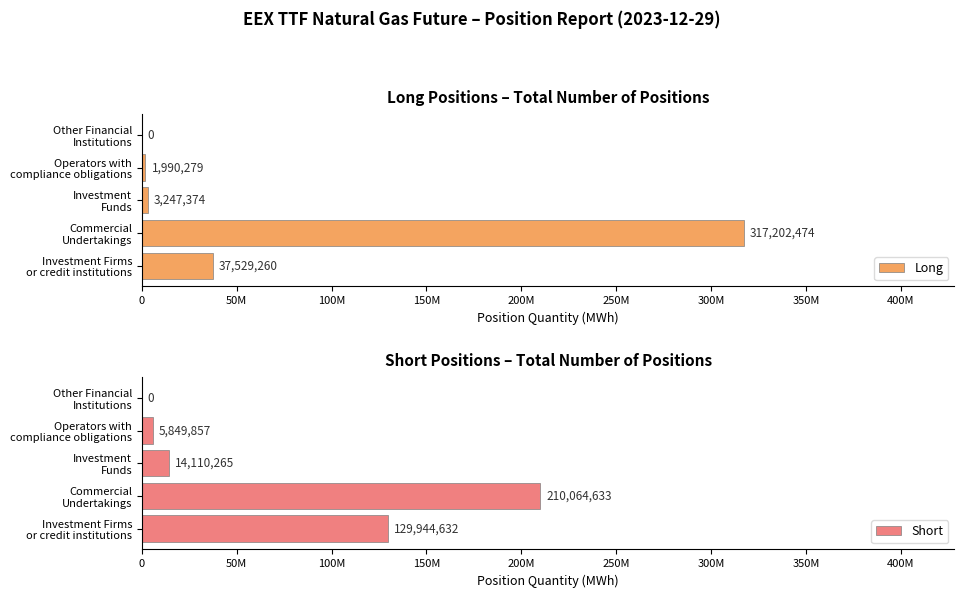

What is the value of the Short bar at the 4th from the left?

5849857.0